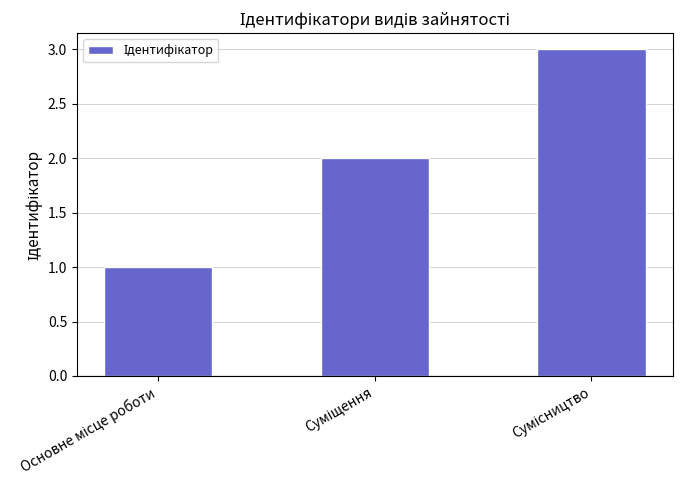

What is the sum of all values?

6